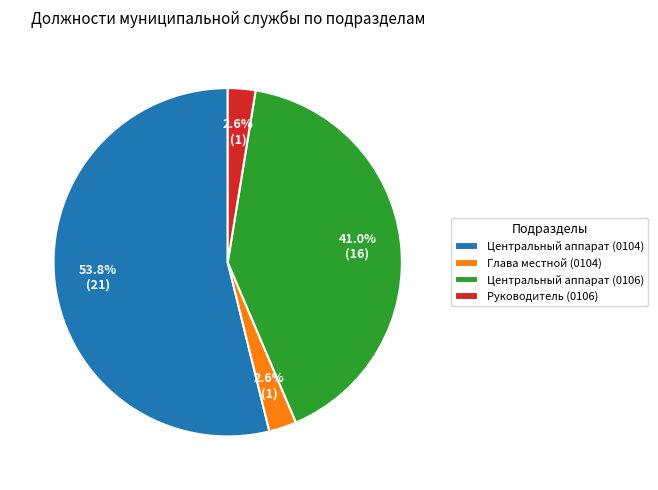

Is there any slice that represents more than half of the pie?

Yes